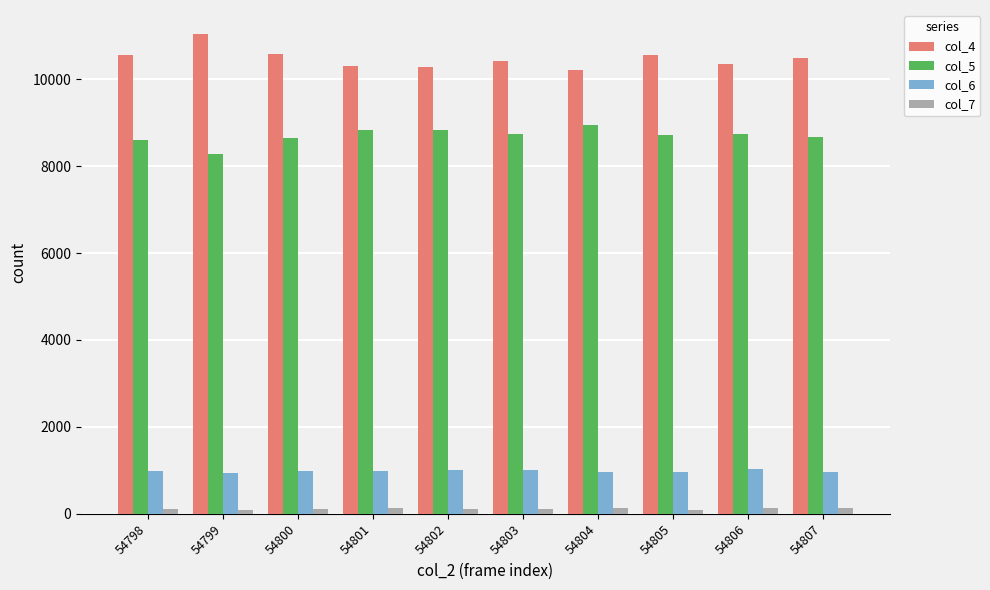

How many categories are shown in the chart?

10